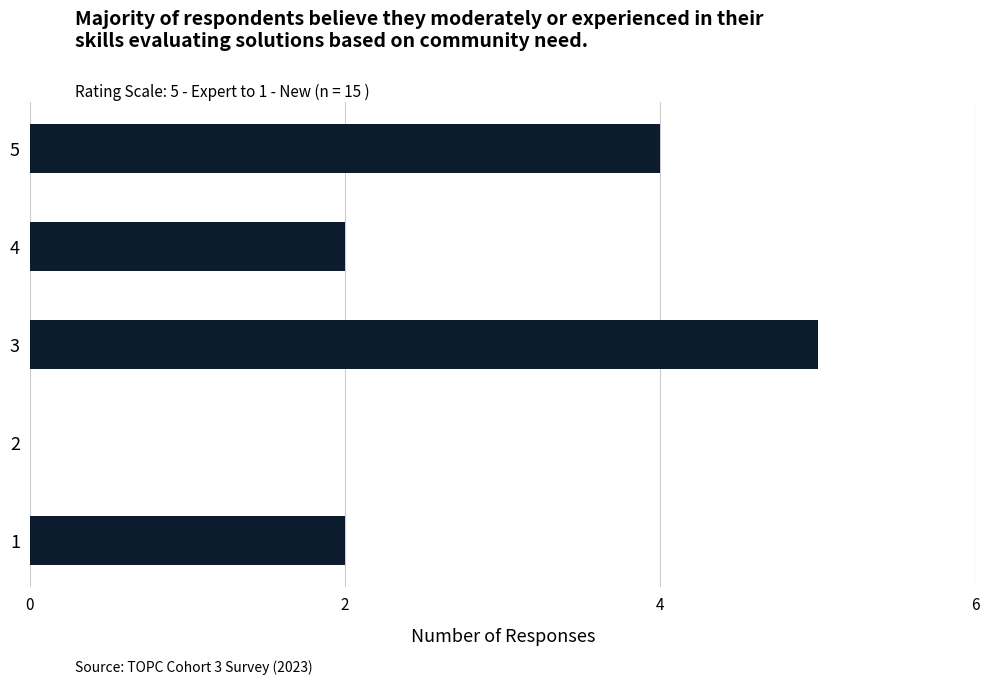

Reading bottom to top, transcribe all the data shown in this chart.

1=2	2=0	3=5	4=2	5=4